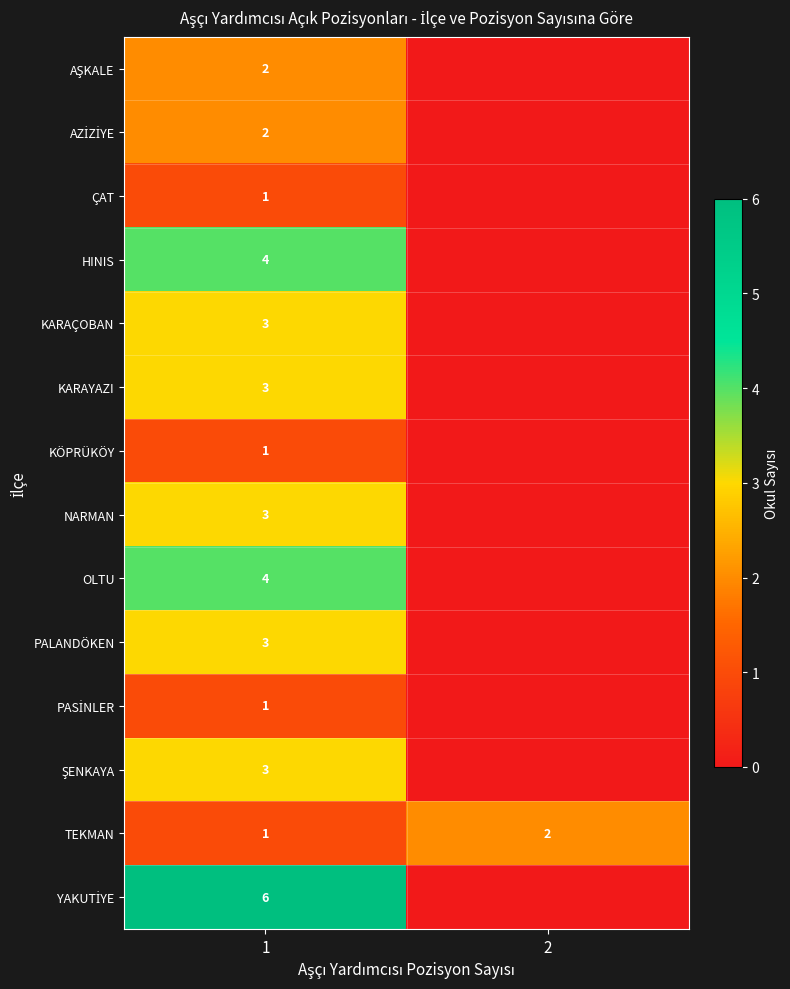

What is the spread (max minus min) of values at 1?

5